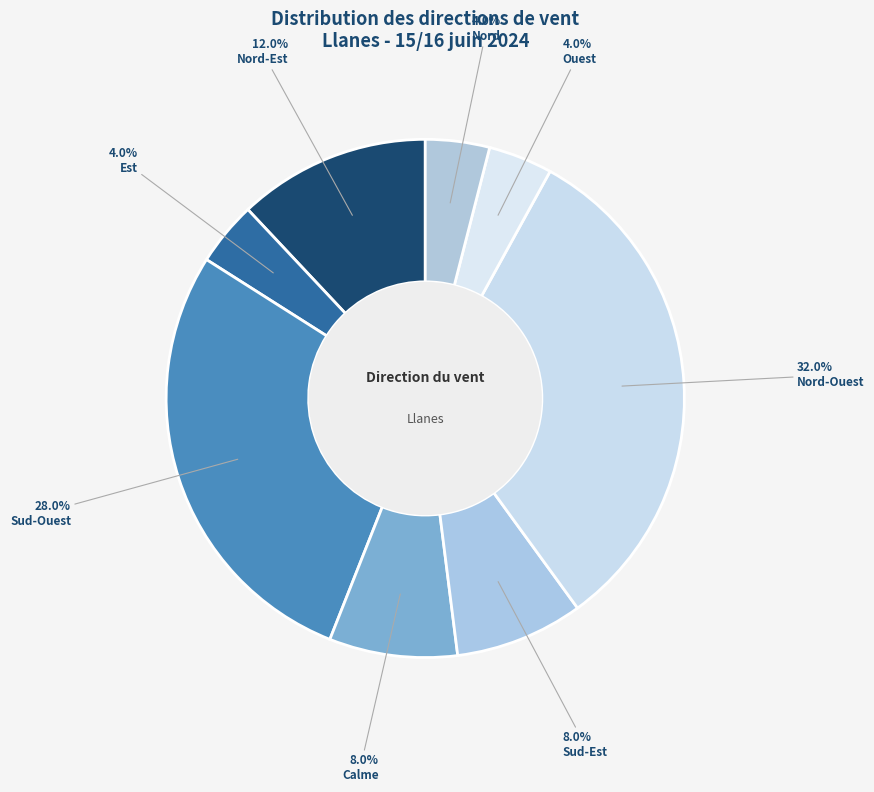

Rank the categories by value from lowest to highest.

Est, Ouest, Nord, Calme, Sud-Est, Nord-Est, Sud-Ouest, Nord-Ouest